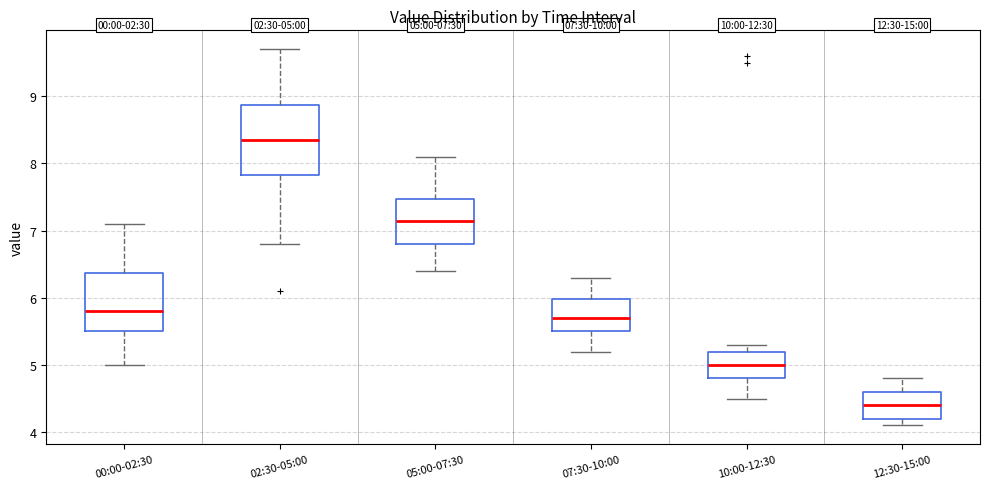

Which box's median line is the highest?

02:30-05:00